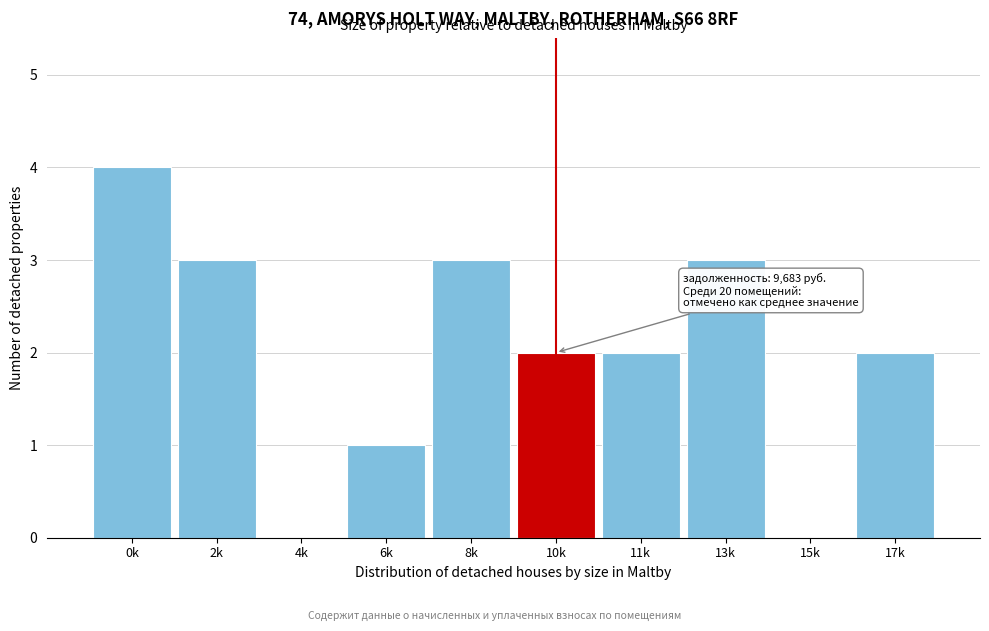

Reading left to right, list all the values displayed in this chart.

0k=4	2k=3	4k=0	6k=1	8k=3	10k=2	11k=2	13k=3	15k=0	17k=2